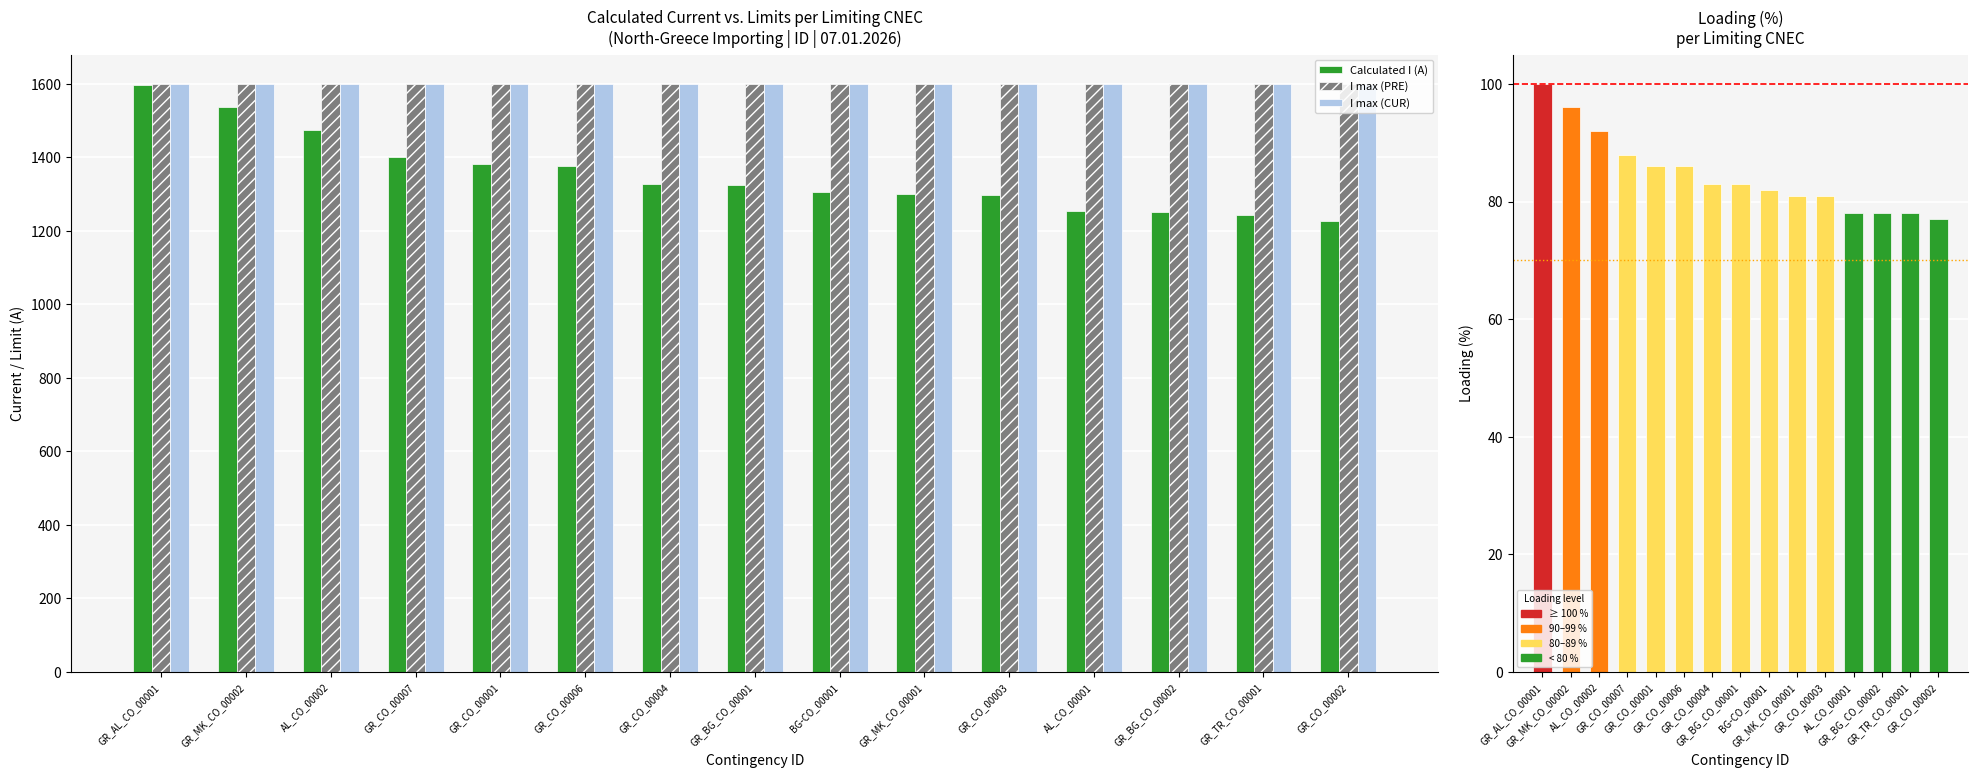

Where is Margin (A) nearest to the value -187?

GR_CO_00007